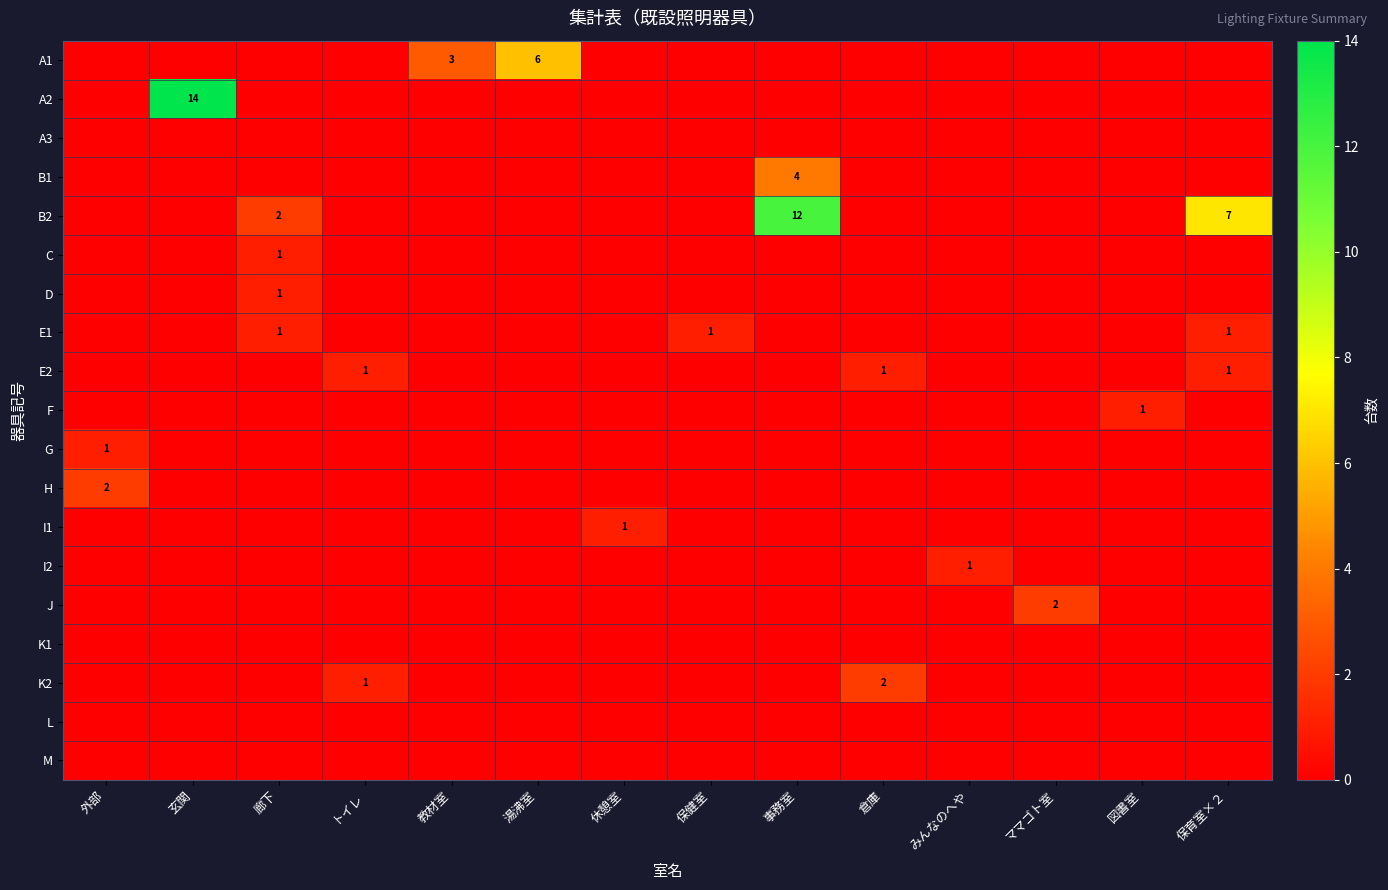

What is the total value across all series at 保健室?

1